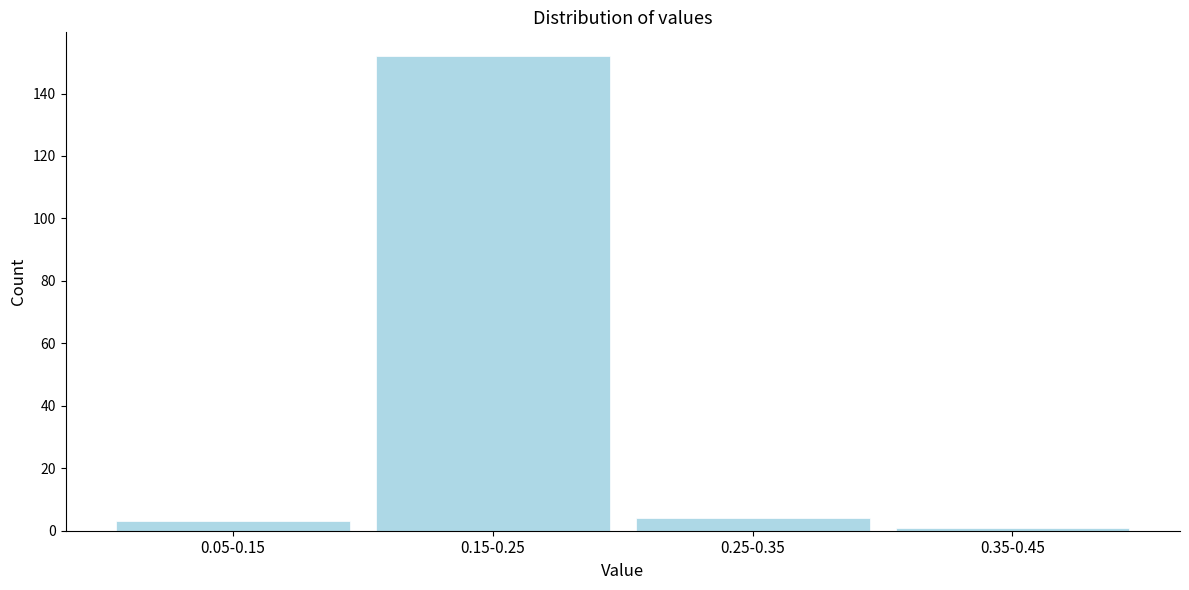

Reading left to right, list all the values displayed in this chart.

0.05-0.15=3	0.15-0.25=152	0.25-0.35=4	0.35-0.45=1